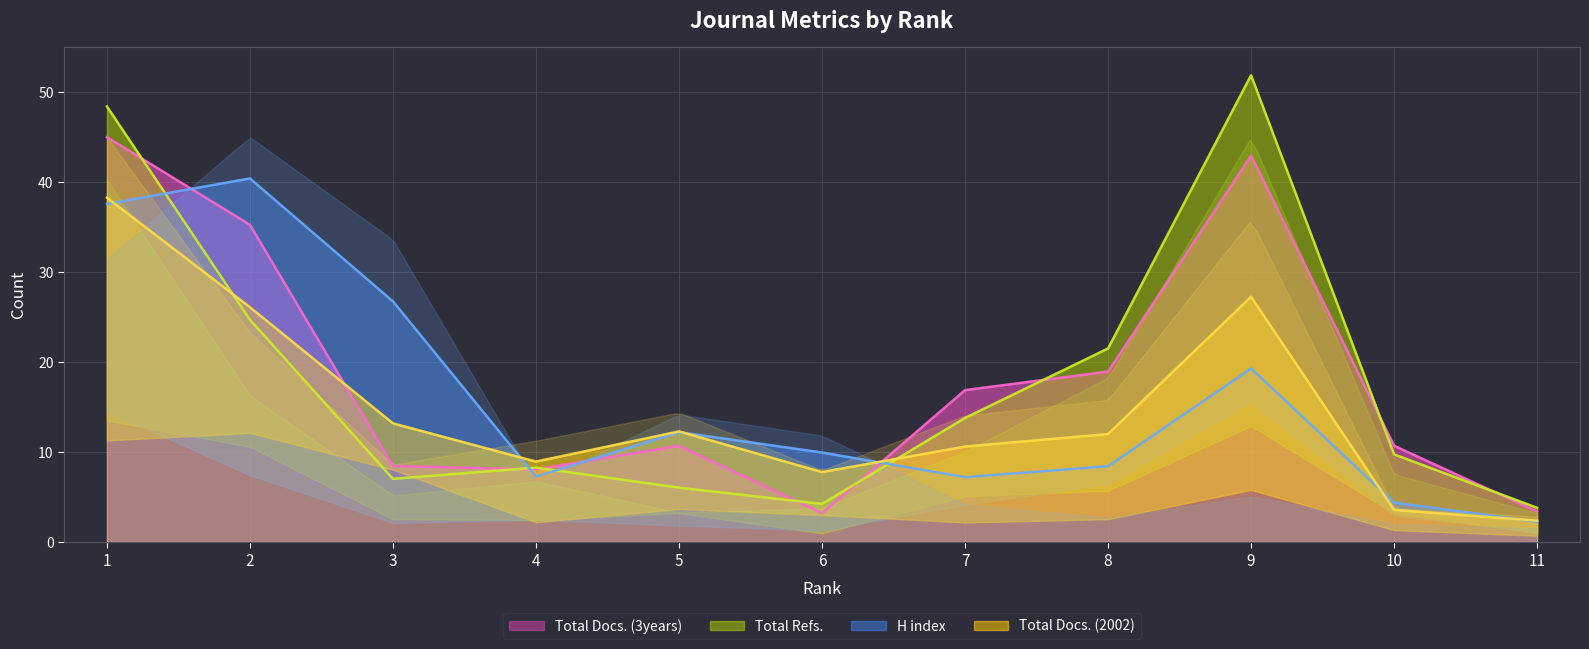

How many times do Total Docs. (3years) and Total Refs. cross each other?

8